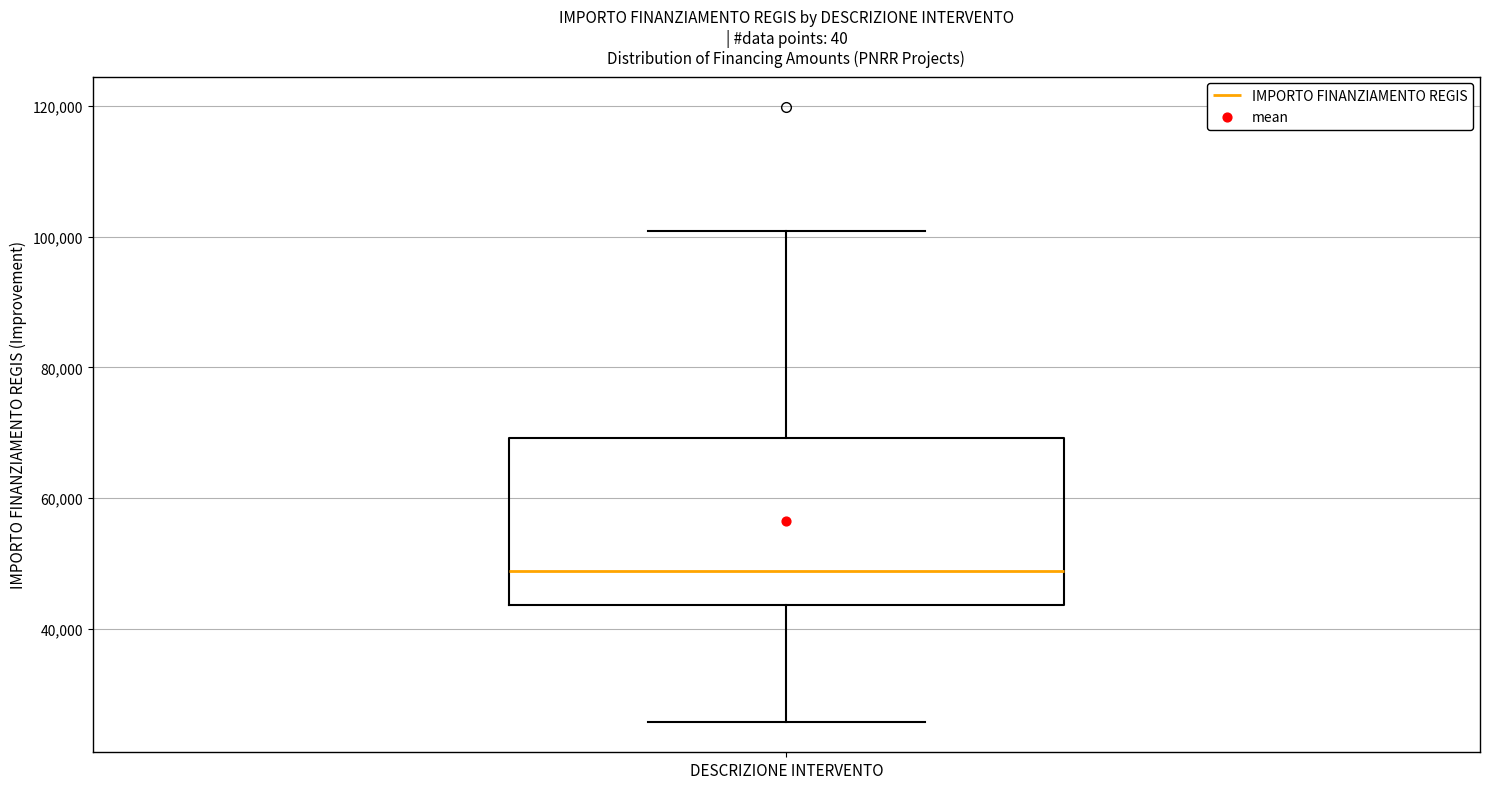

Read this box plot against the y-axis: the position of the median line, the range covered by the box, and the ends of both whiskers. The values are not printed on the chart, so give them approximately, as read against the axis.

median 48000, box 44000 to 70000, whiskers 26000 to 100000